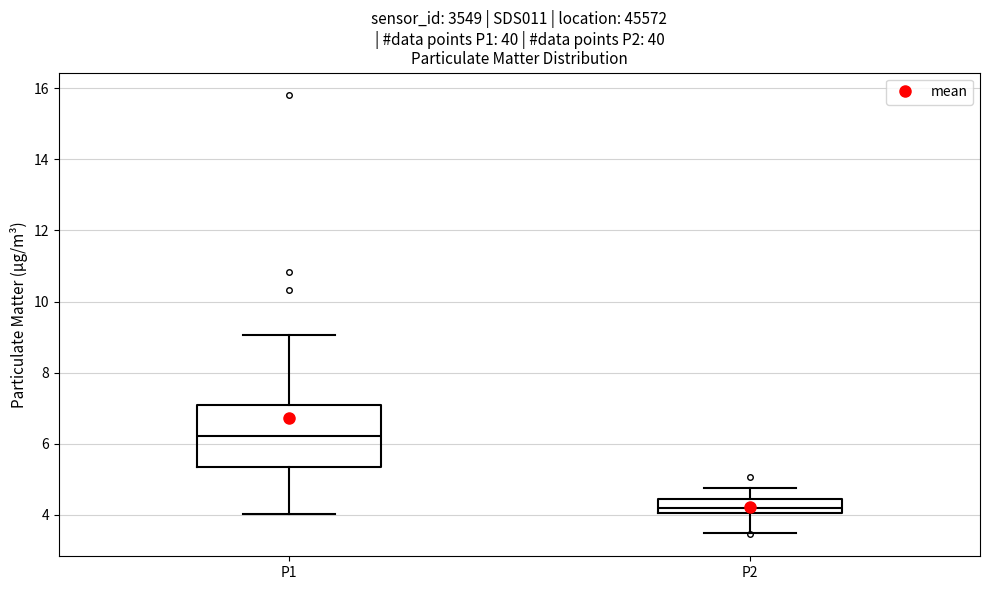

Where does the lower whisker of the box for P2 end on the y-axis? The values are not printed on the chart, so give them approximately, as read against the axis.

3.6